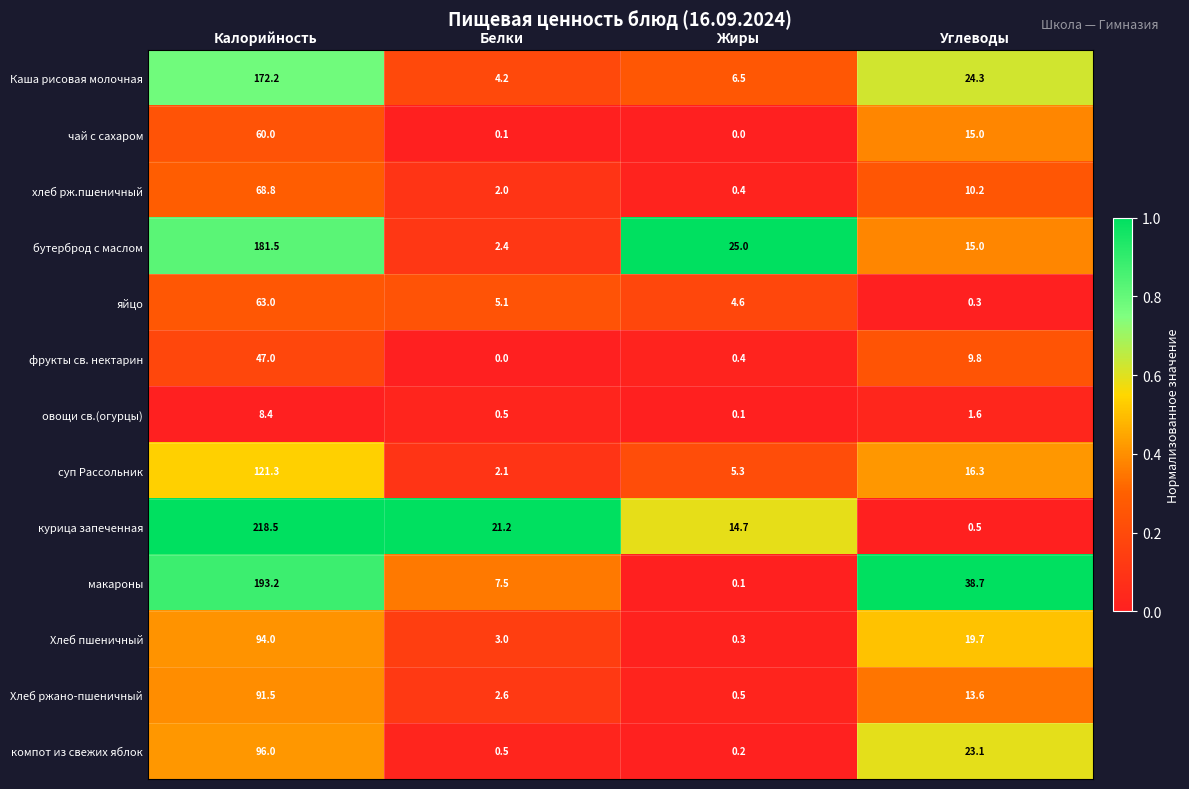

What is the sum of all курица запеченная values?

254.9